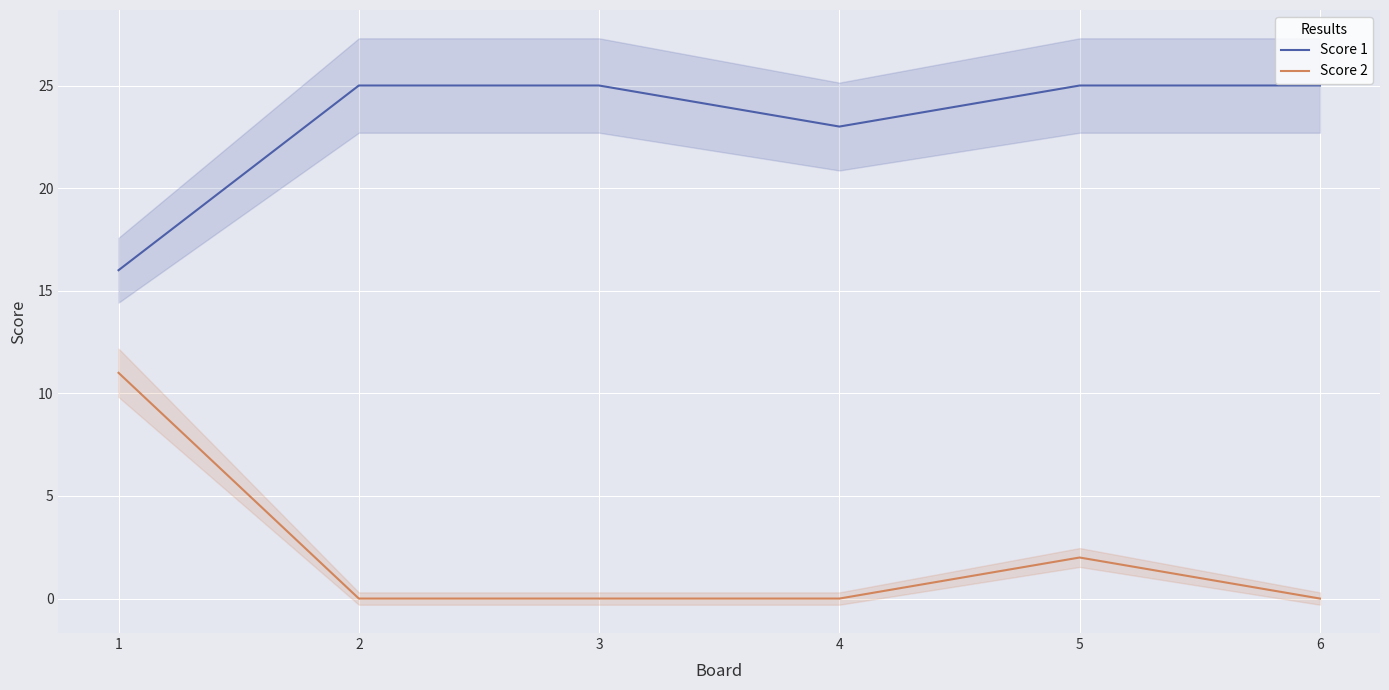

Which series has the widest spread of values?

Score 2